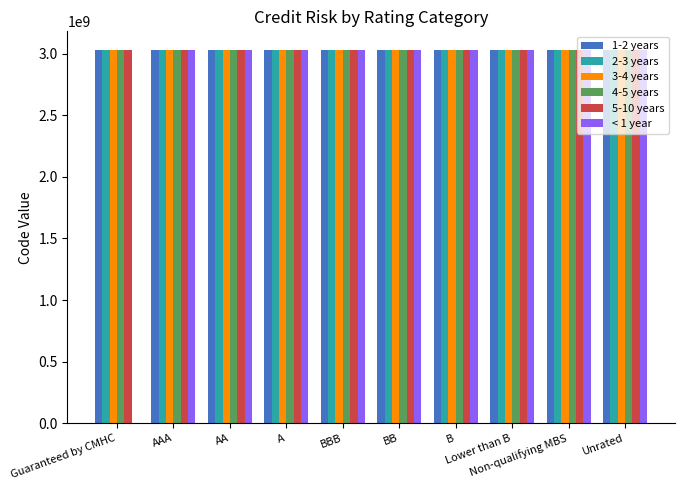

What is the greatest value displayed?

3030016200